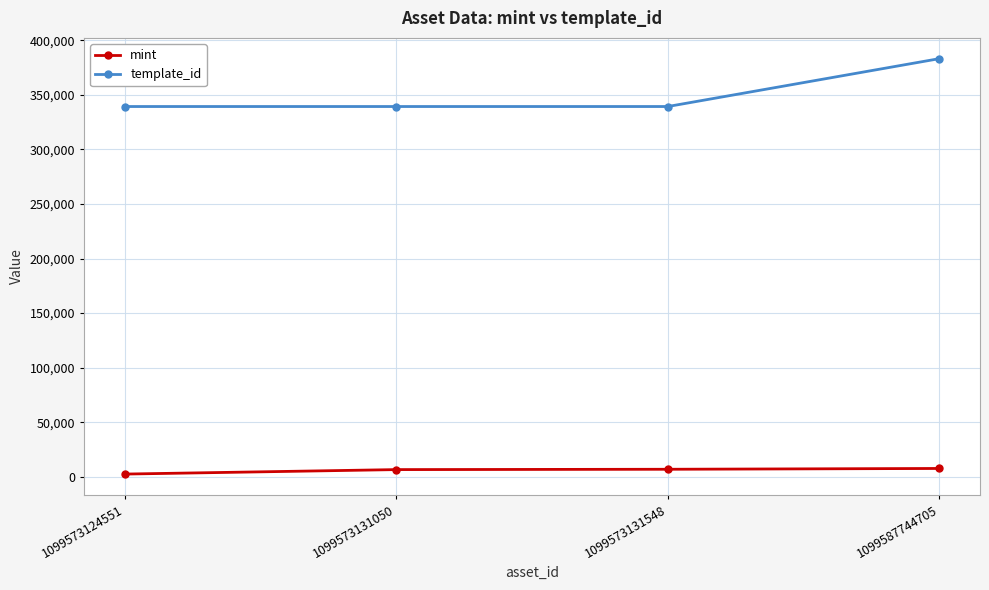

Which series changed the most between 1099573131548 and 1099587744705?

template_id